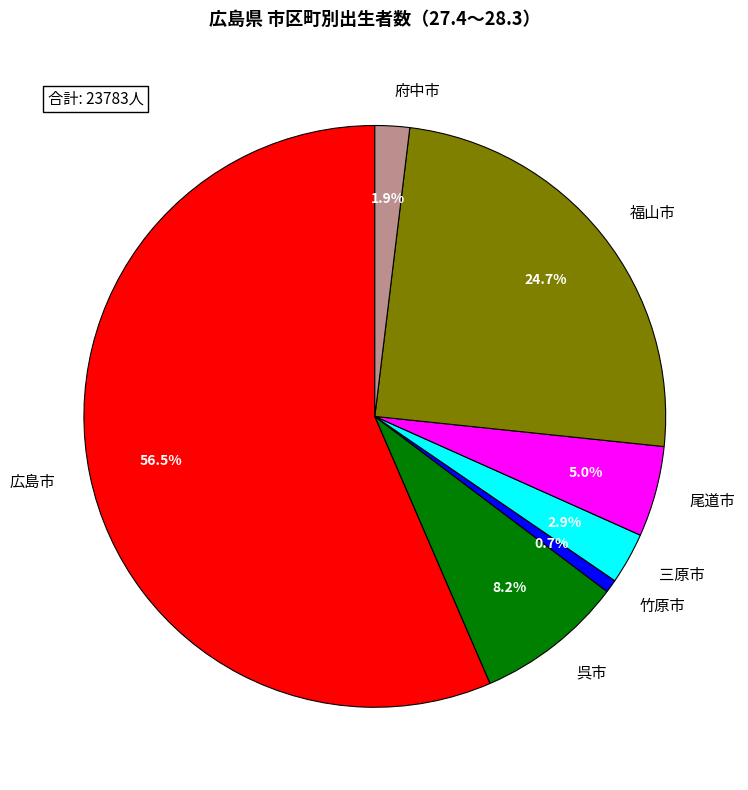

Between 広島市 and 呉市, which is larger?

広島市